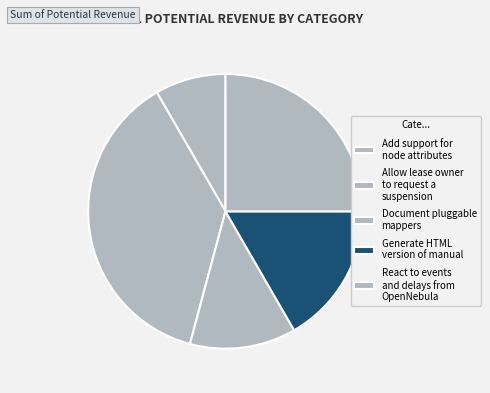

How much of the chart is everything except Document pluggable mappers?

87.5%